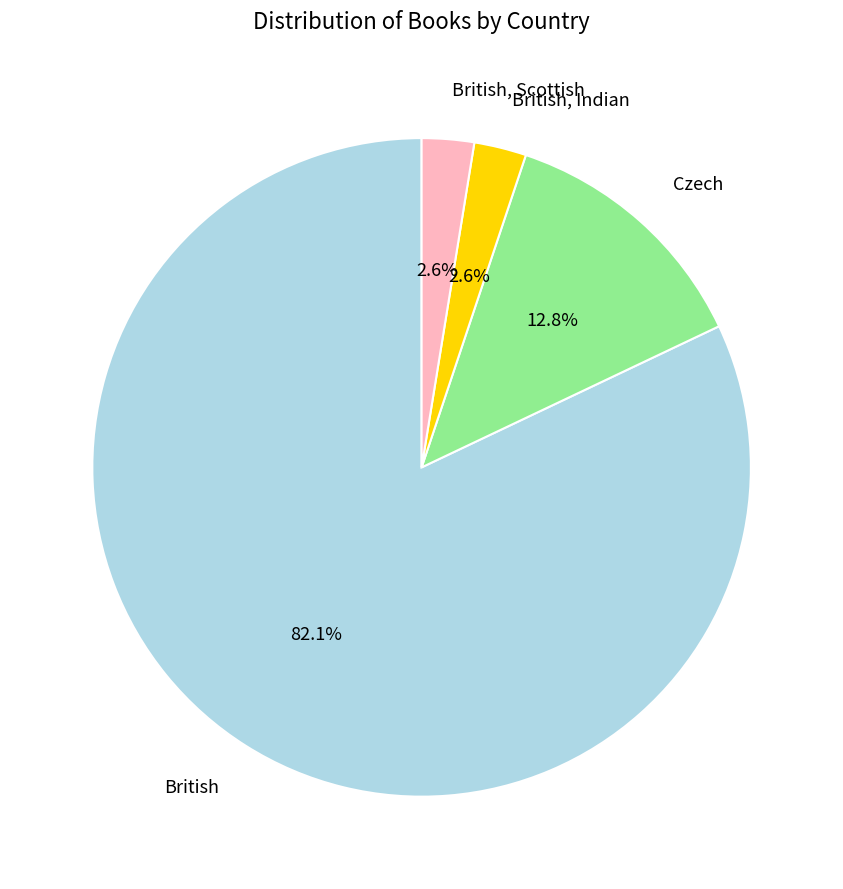

What is the largest slice in the pie chart?

British